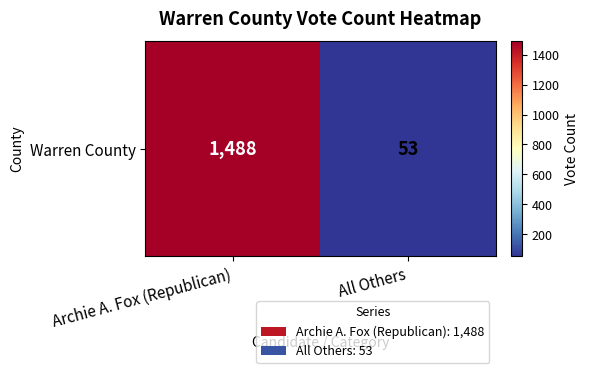

How many data points are less than 1488?

1